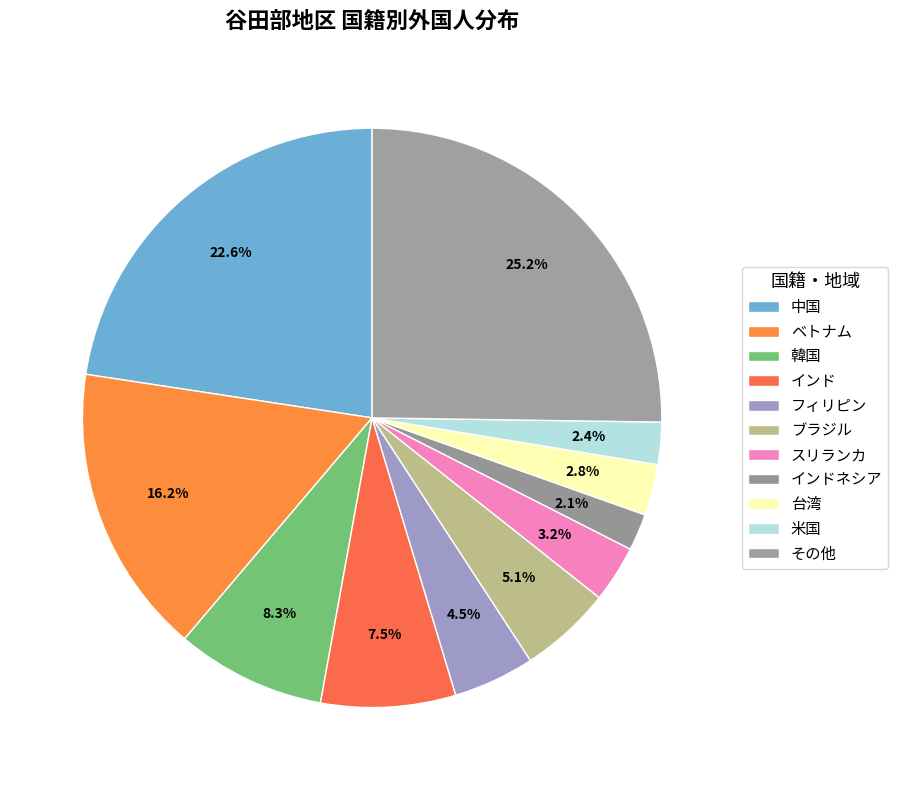

What percentage is the ブラジル slice, to the nearest percent?

5%